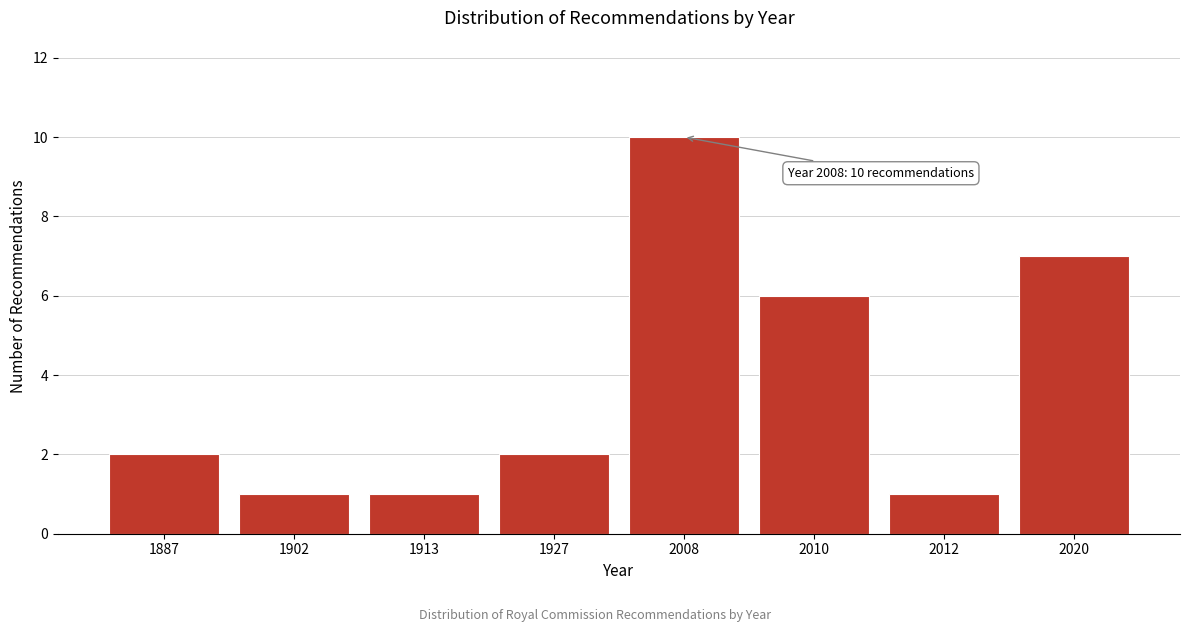

Reading right to left, list all the values displayed in this chart.

2020=7	2012=1	2010=6	2008=10	1927=2	1913=1	1902=1	1887=2